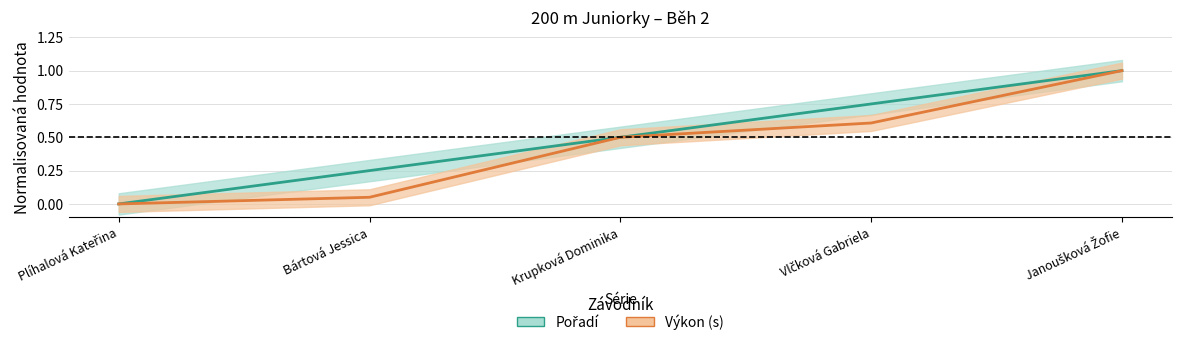

At how many categories does at least one series exceed 0?

4